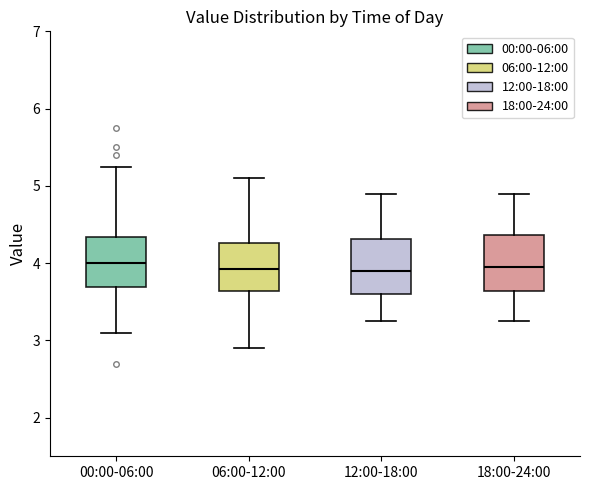

Reading left to right, read every box against the y-axis: the position of its median line, the range the box covers, and the ends of its whiskers. The values are not printed on the chart, so give them approximately, as read against the axis.

00:00-06:00: median 4.0, box 3.7 to 4.3, whiskers 3.1 to 5.3
06:00-12:00: median 3.9, box 3.6 to 4.3, whiskers 2.9 to 5.1
12:00-18:00: median 3.9, box 3.6 to 4.3, whiskers 3.3 to 4.9
18:00-24:00: median 4.0, box 3.6 to 4.4, whiskers 3.3 to 4.9